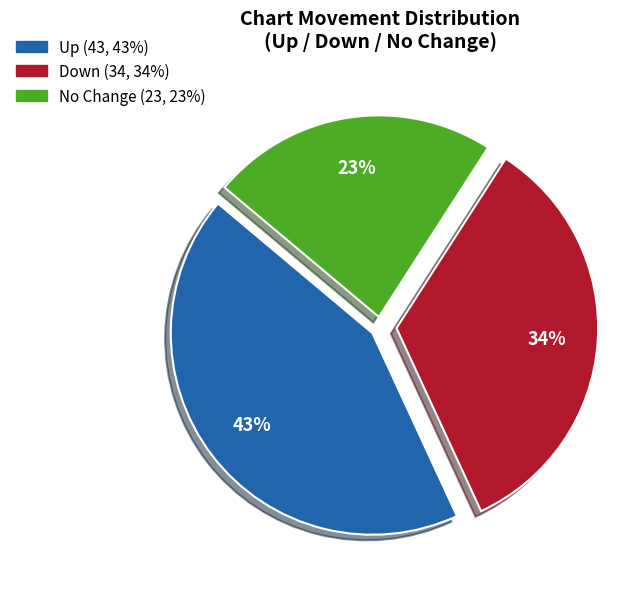

To the nearest percent, what is the difference between the largest and smallest slice percentages?

20%